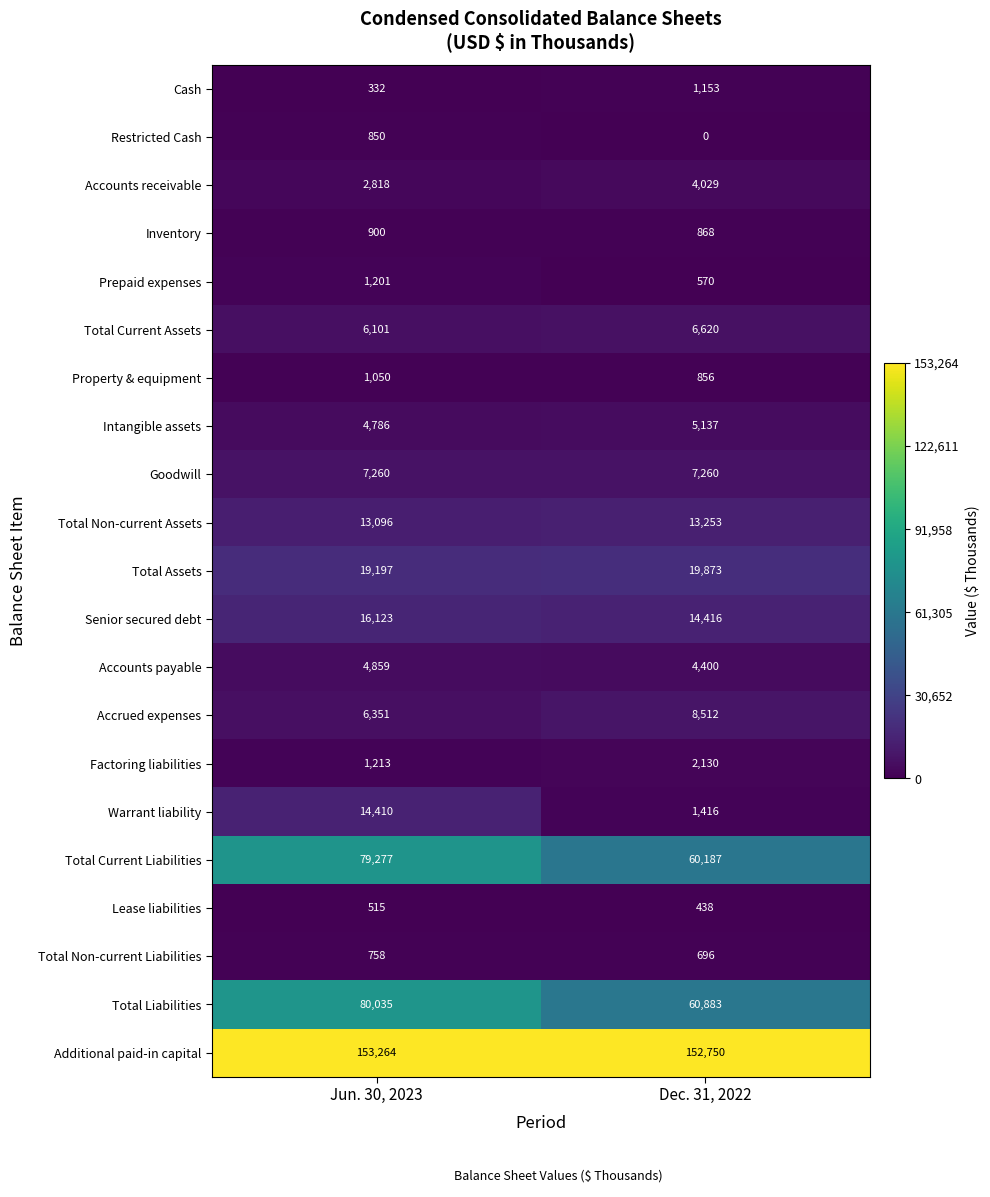

What is the maximum value for Factoring liabilities?

2130